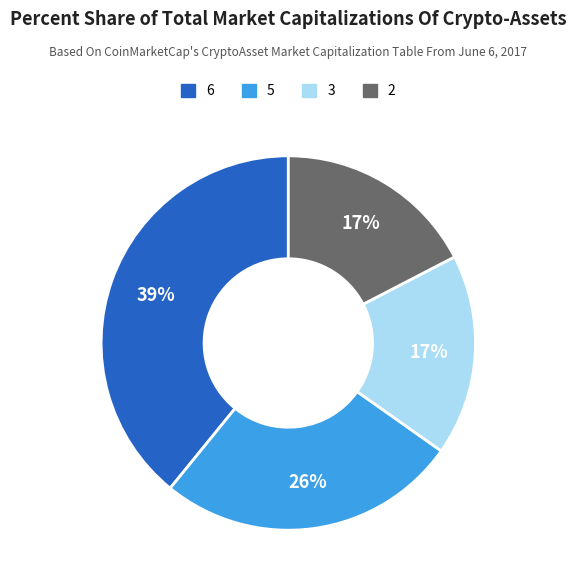

How many slices are in this pie chart?

4